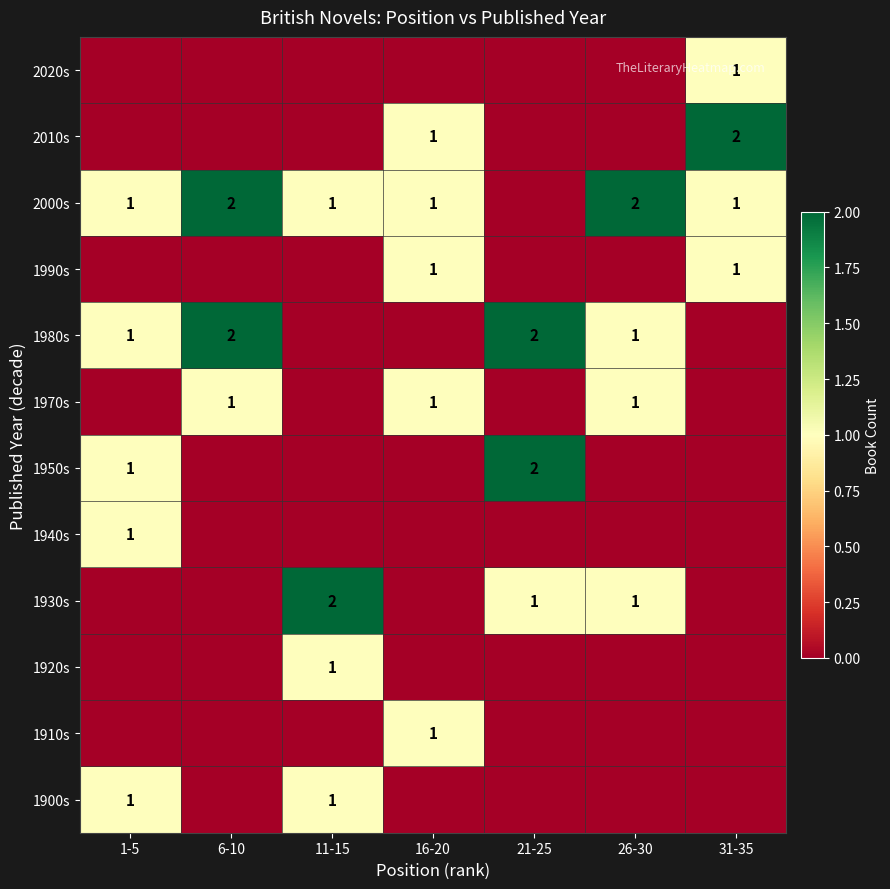

What is the spread (max minus min) of values at 1-5?

1